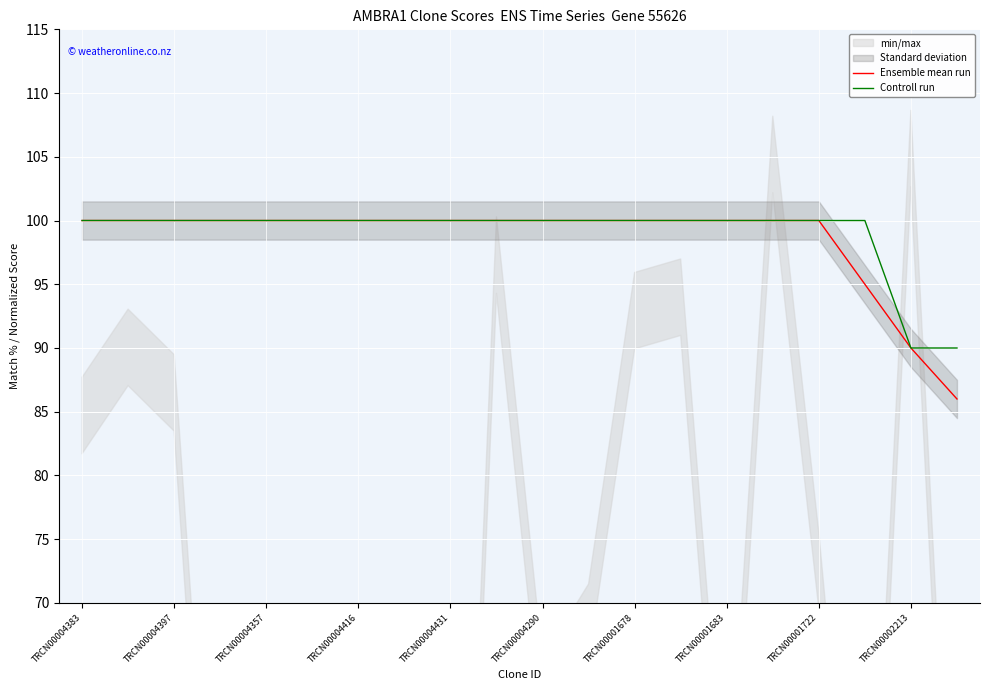

The Ensemble mean run series shows 100 at TRCN00004290. True or false?

True